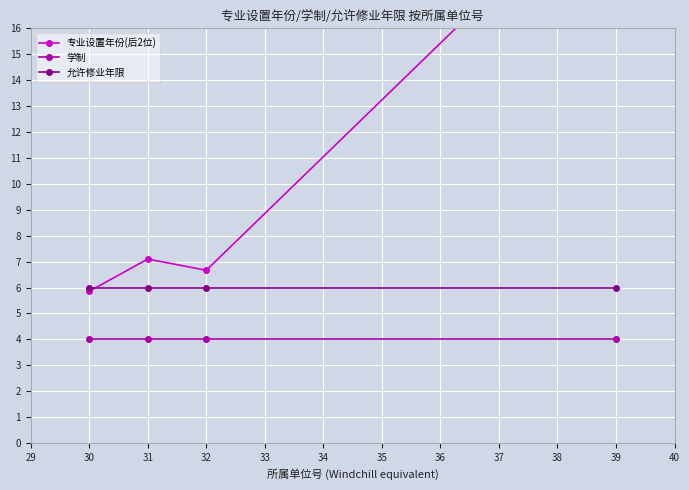

True or false: 学制 and 专业设置年份(后2位) cross at least once.

False